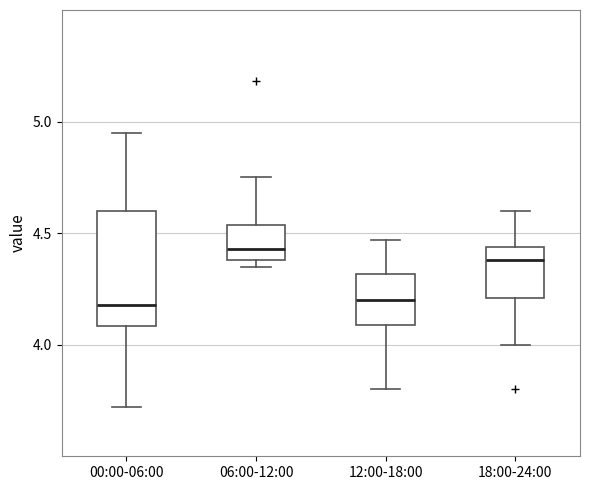

Reading left to right, read every box against the y-axis: the position of its median line, the range the box covers, and the ends of its whiskers. The values are not printed on the chart, so give them approximately, as read against the axis.

00:00-06:00: median 4.20, box 4.10 to 4.60, whiskers 3.70 to 4.95
06:00-12:00: median 4.45, box 4.40 to 4.55, whiskers 4.35 to 4.75
12:00-18:00: median 4.20, box 4.10 to 4.30, whiskers 3.80 to 4.45
18:00-24:00: median 4.40, box 4.20 to 4.45, whiskers 4.00 to 4.60